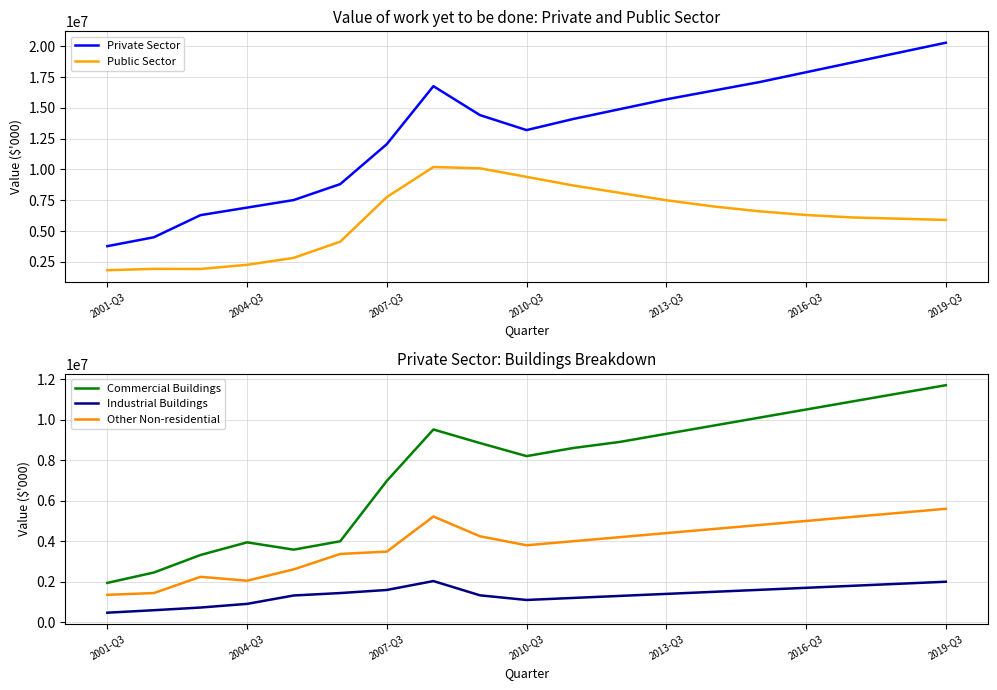

What is the minimum value shown in the chart?

472112